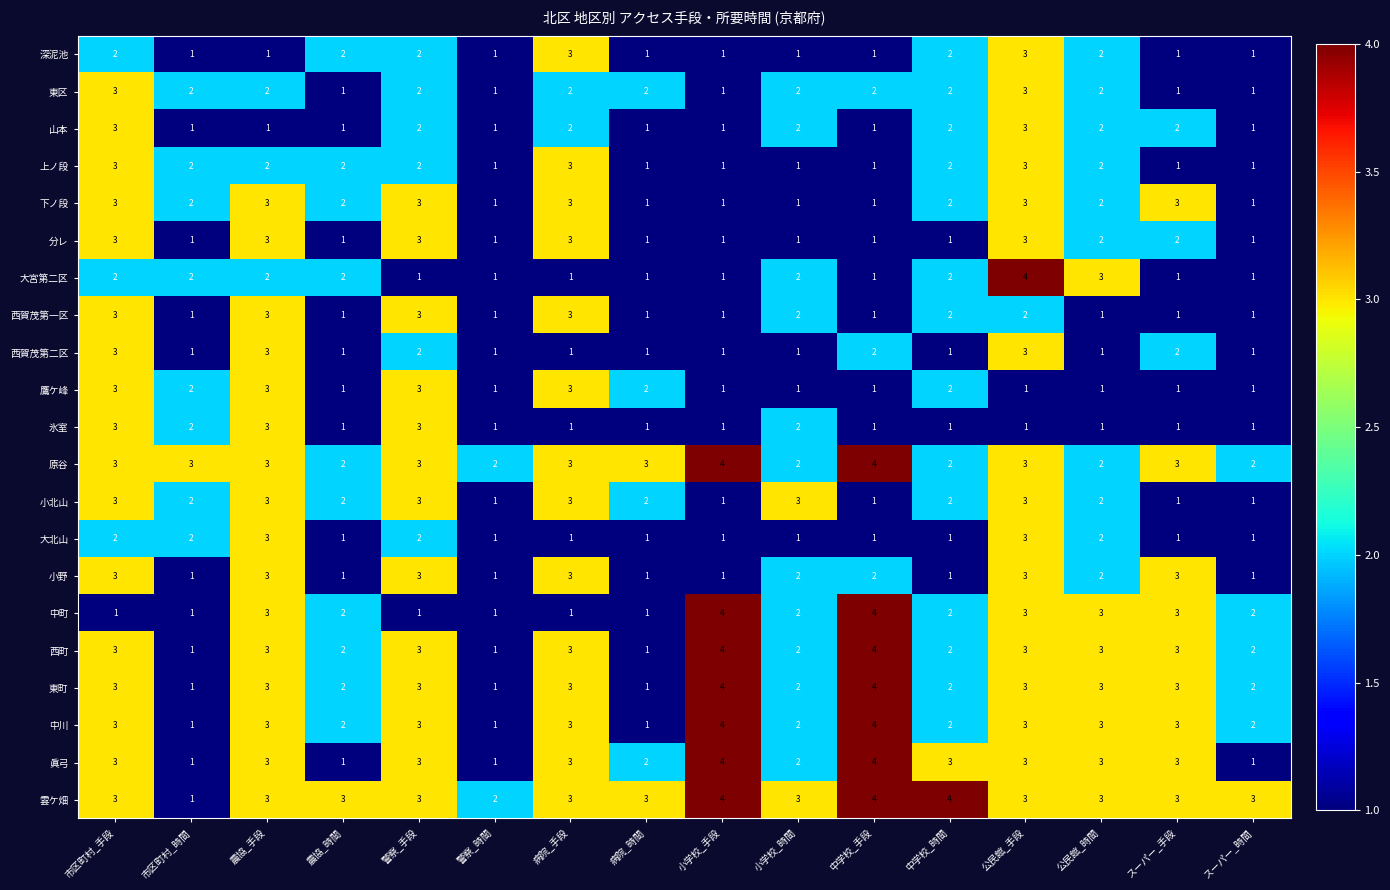

What is the sum of the 原谷 values at 小学校_手段 and 農協_手段?

7